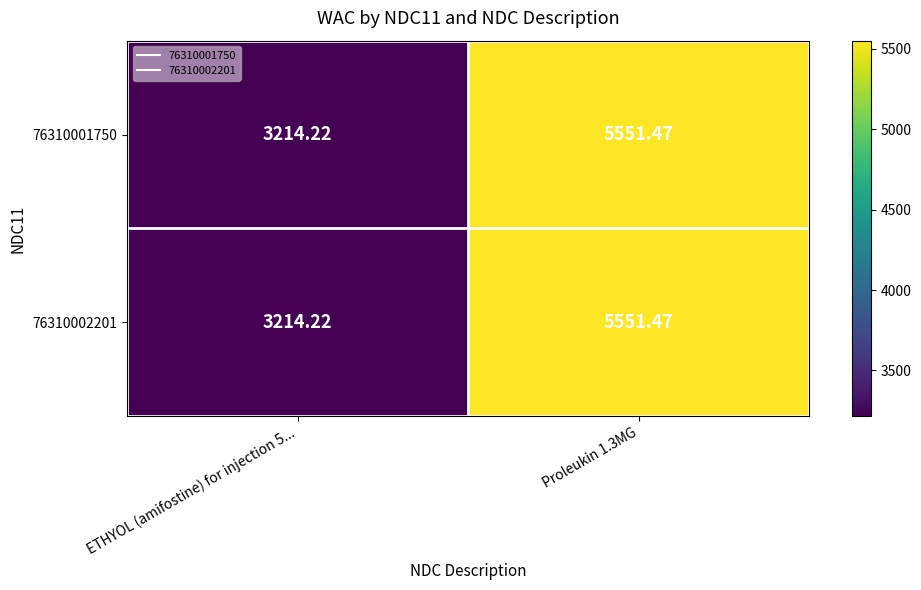

Is the value of 76310001750 at Proleukin 1.3MG greater than the value of 76310002201 at ETHYOL (amifostine) for injection 5...?

Yes